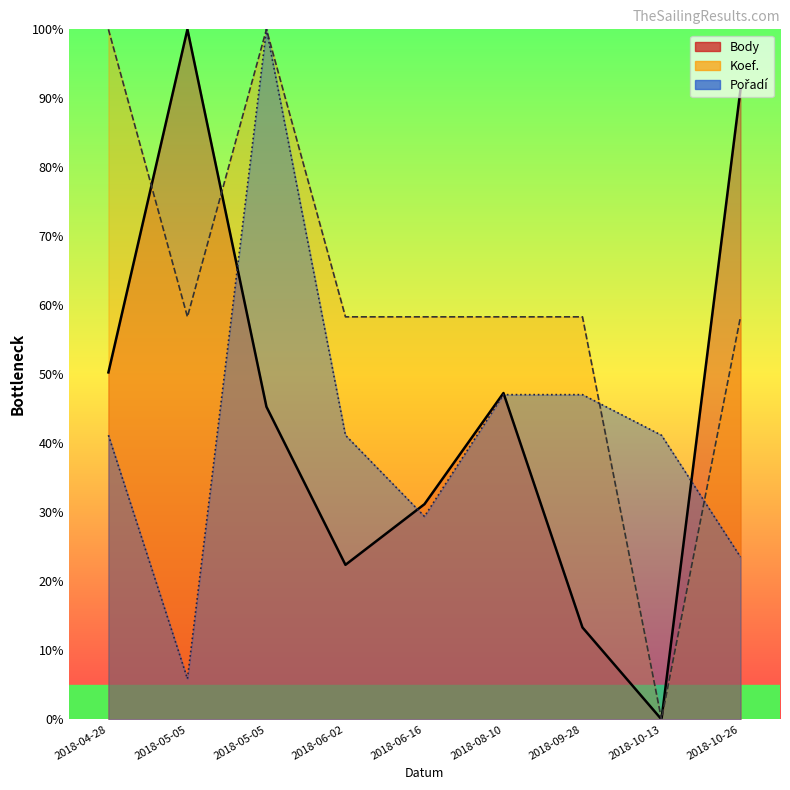

How many data points in Koef. are above 58?

8